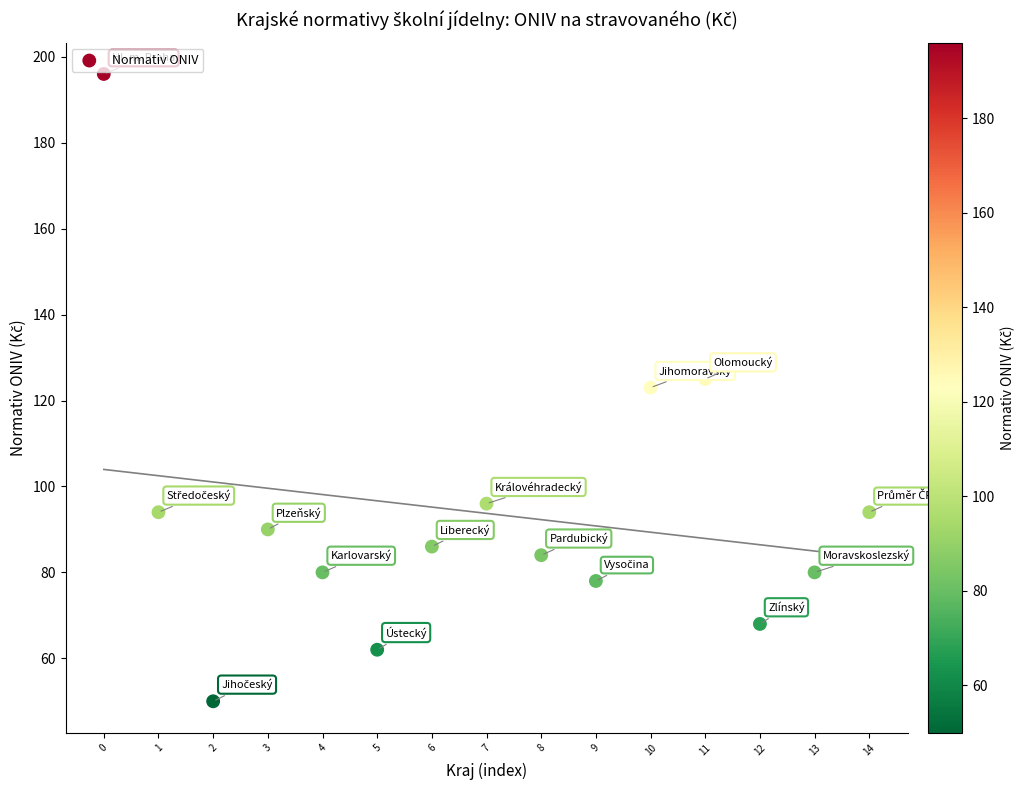

What is the range of Y values (max minus min)?

146